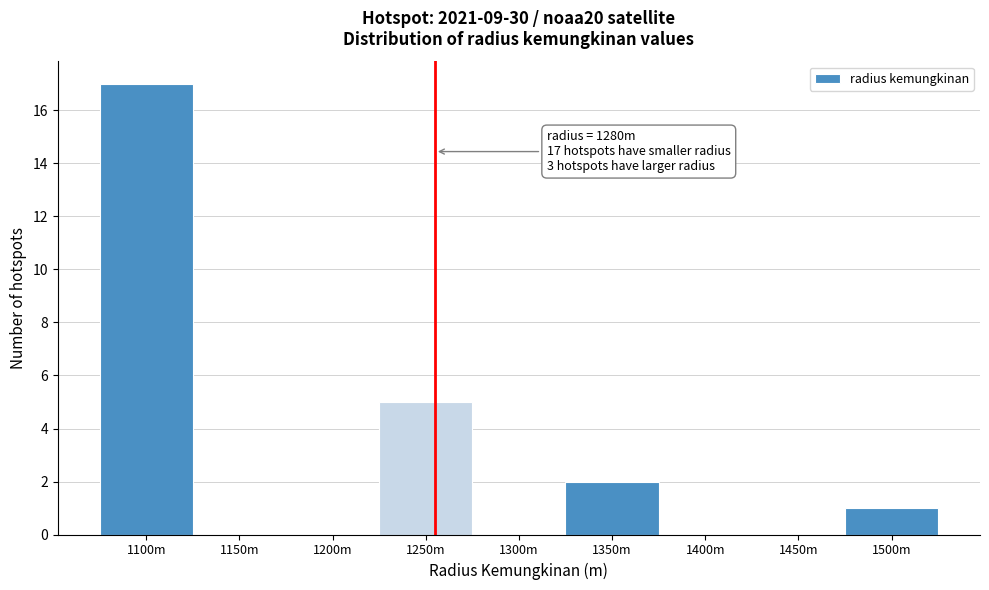

Reading left to right, list all the values displayed in this chart.

1100m=17	1150m=0	1200m=0	1250m=5	1300m=0	1350m=2	1400m=0	1450m=0	1500m=1